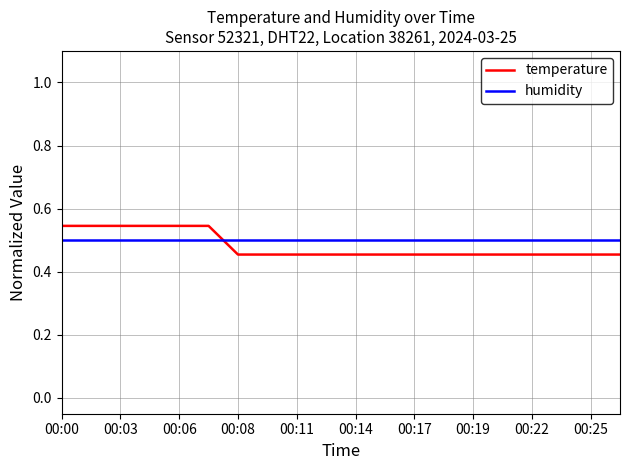

How many categories are shown in the chart?

20